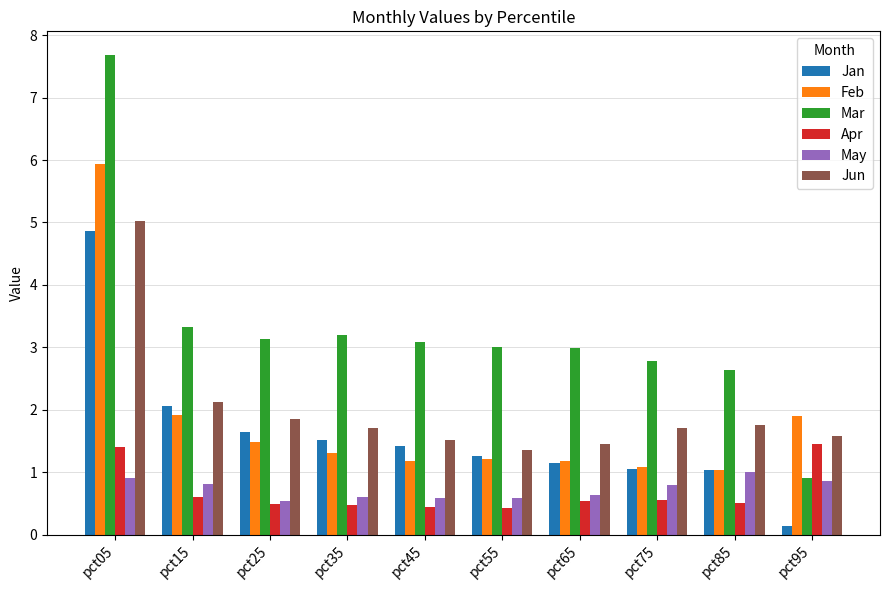

What is the value of the Mar bar at the 8th from the left?

2.8